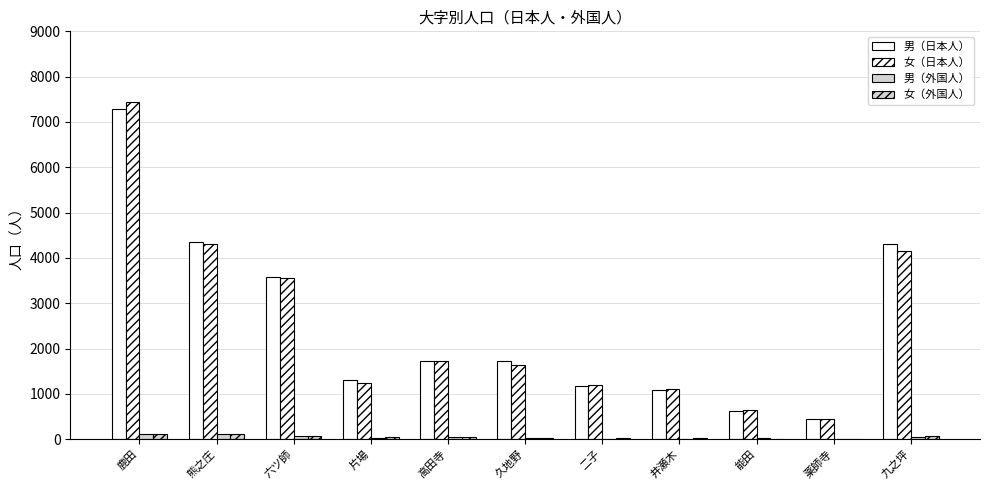

What is the sum of the 男（外国人） values at 高田寺 and 薬師寺?

40